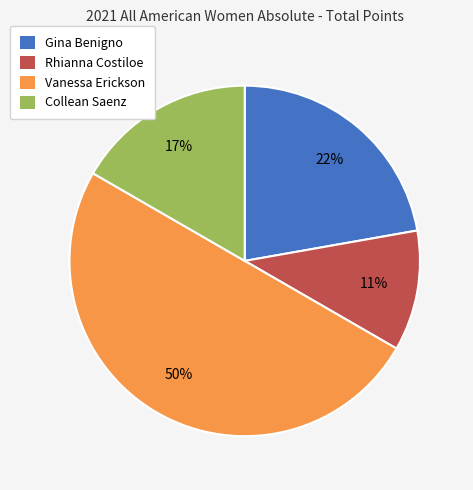

Does Collean Saenz account for over 50% of the chart?

No